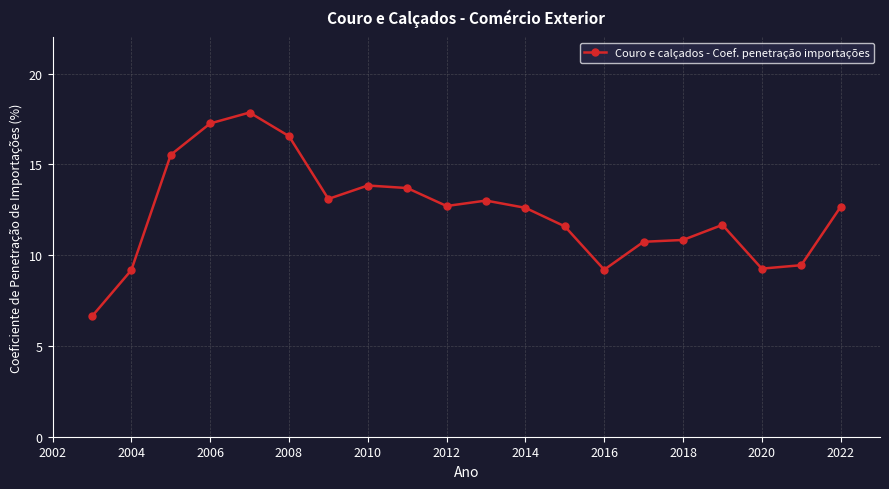

True or false: there are more than 0 points higher than both neighbors.

True